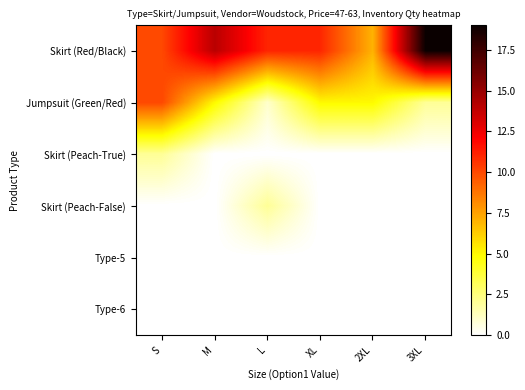

Between M and L, which is larger?

M